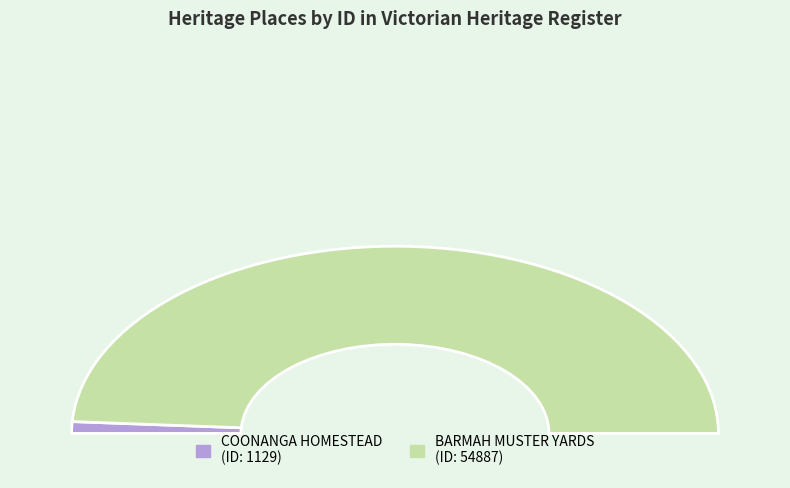

True or false: BARMAH MUSTER YARDS accounts for 98% of the total.

True